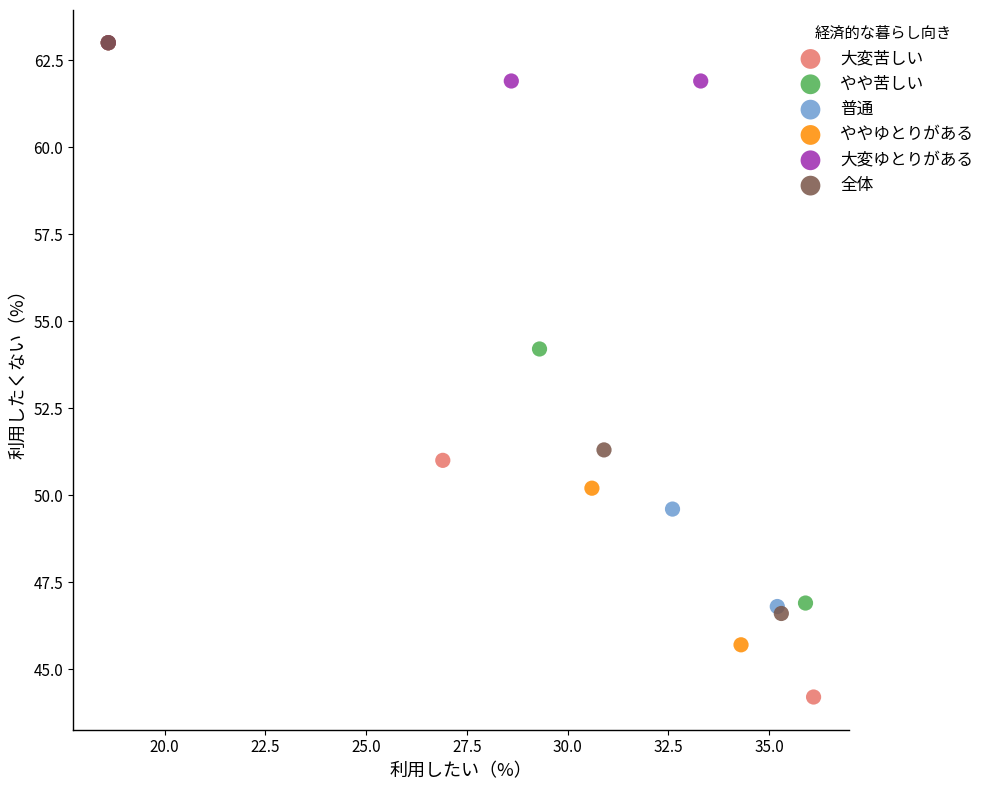

Which series reaches the minimum Y coordinate?

大変苦しい